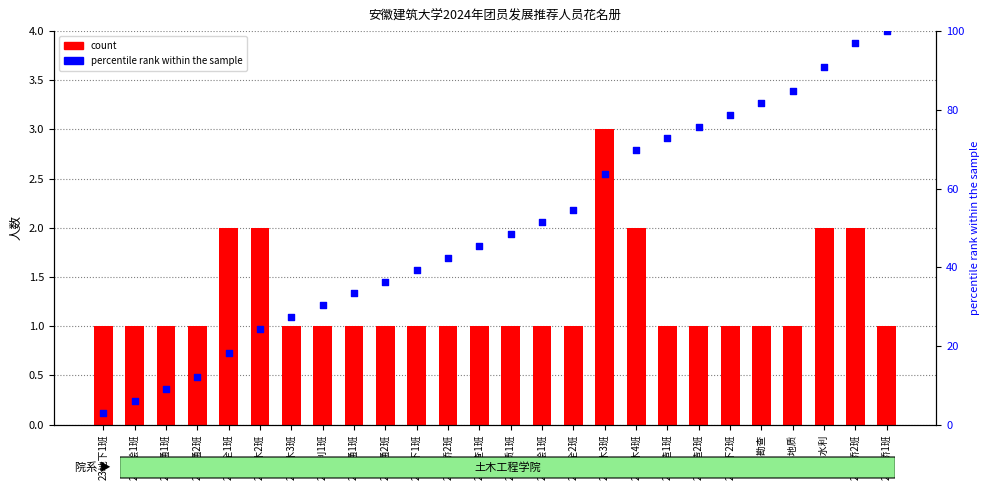

Which series reaches the minimum Y coordinate?

count